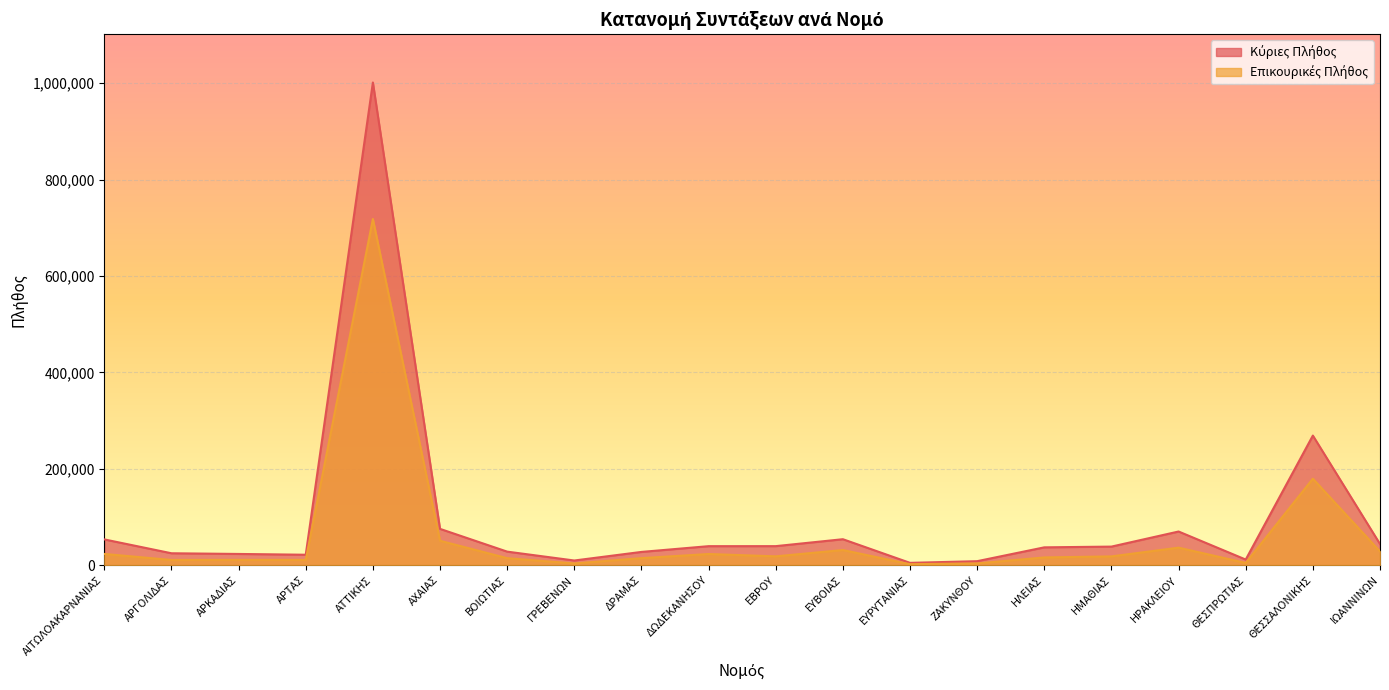

At which label does Επικουρικές Πλήθος reach its minimum?

ΕΥΡΥΤΑΝΙΑΣ